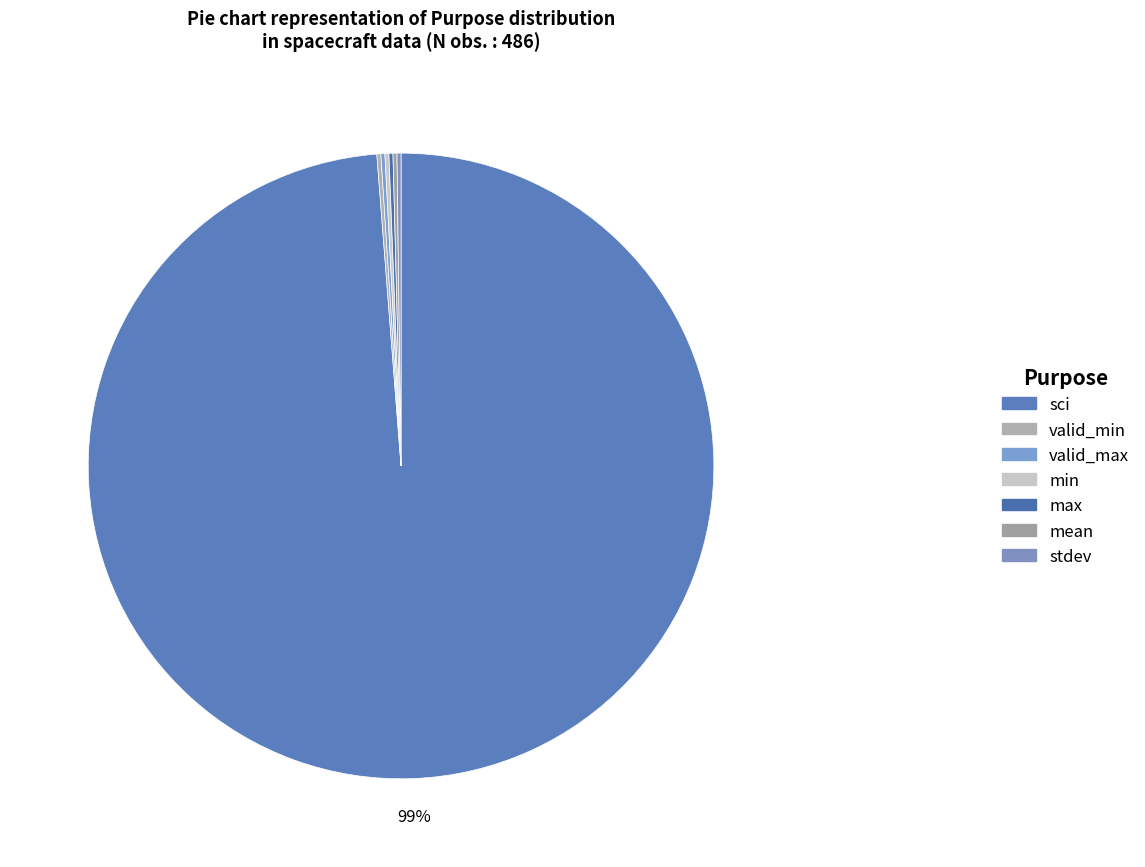

Is the sum of min and mean greater than half?

No